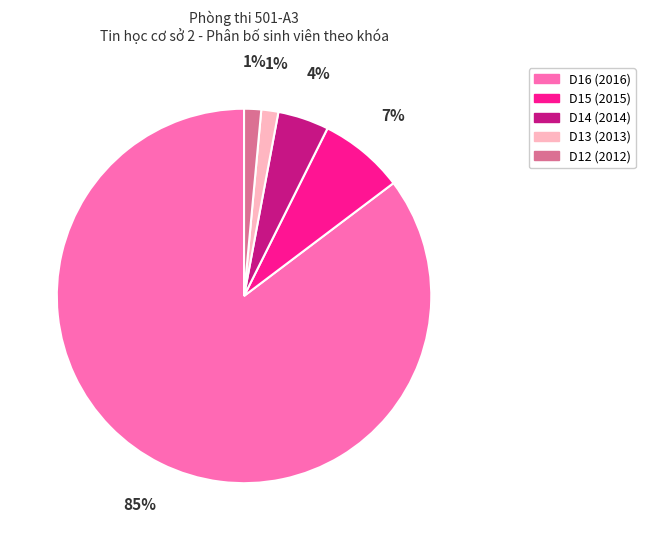

To the nearest percent, what is the average slice percentage?

20%